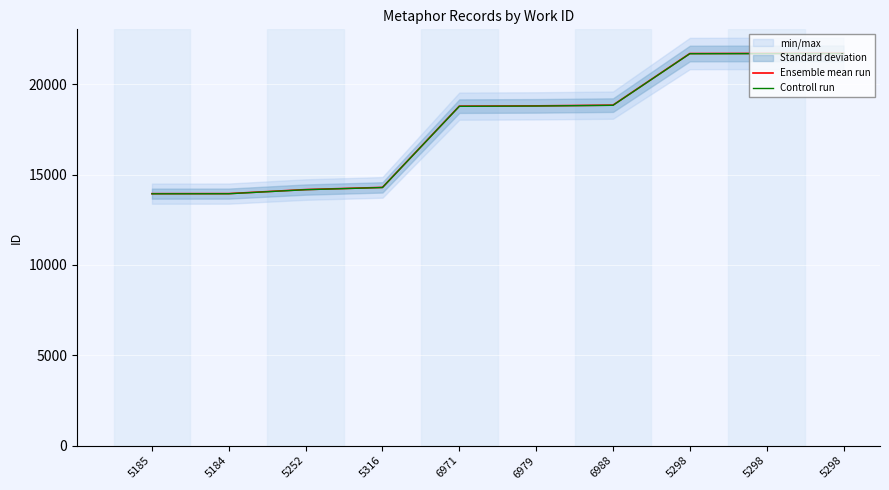

At how many categories does at least one series exceed 18845?

4